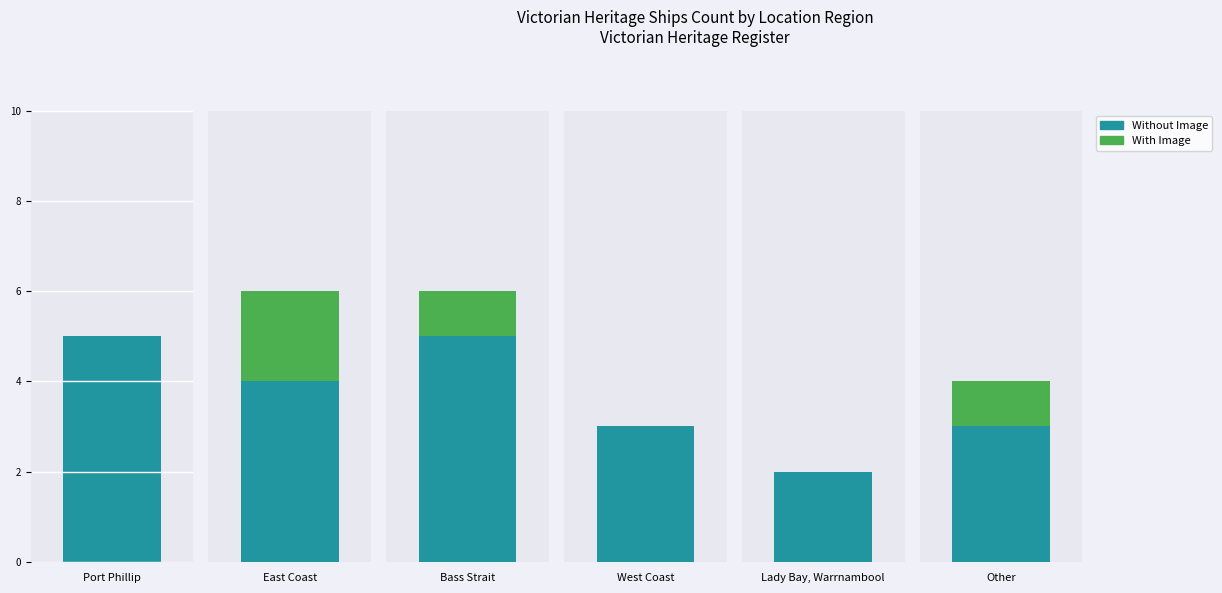

Where does the data first go above 5?

East Coast